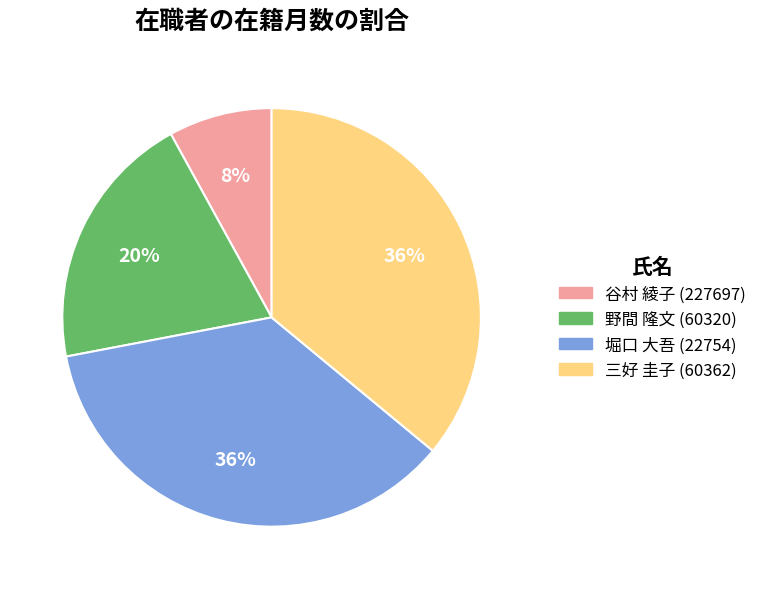

How many slices are in this pie chart?

4